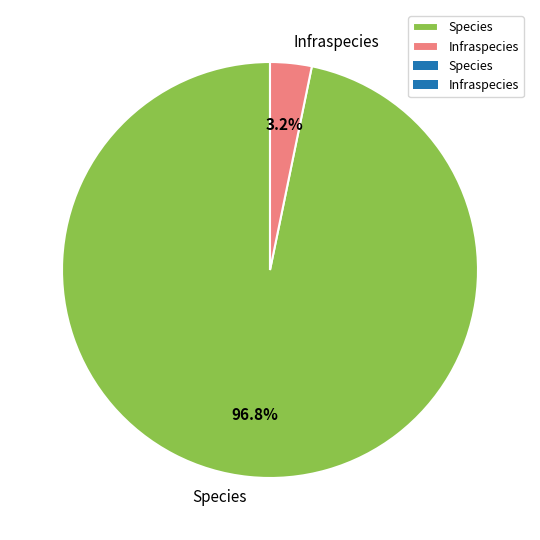

What percentage is NOT represented by Infraspecies?

96.8%